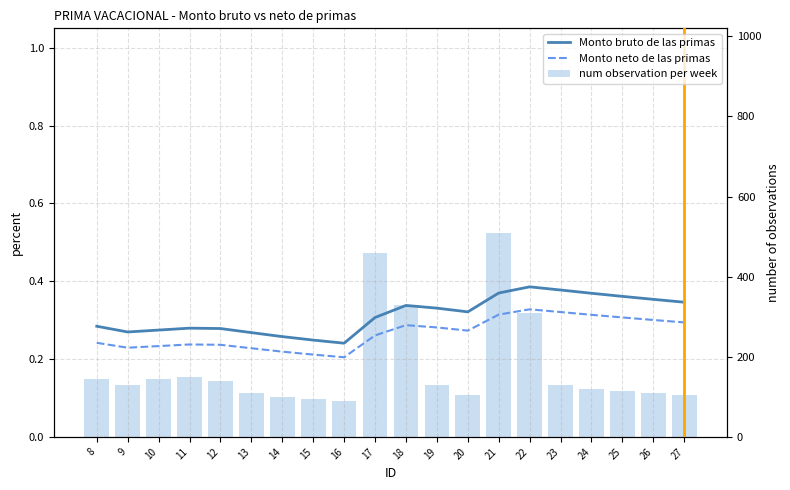

What is the difference between the highest and lowest values at 18?

329.7